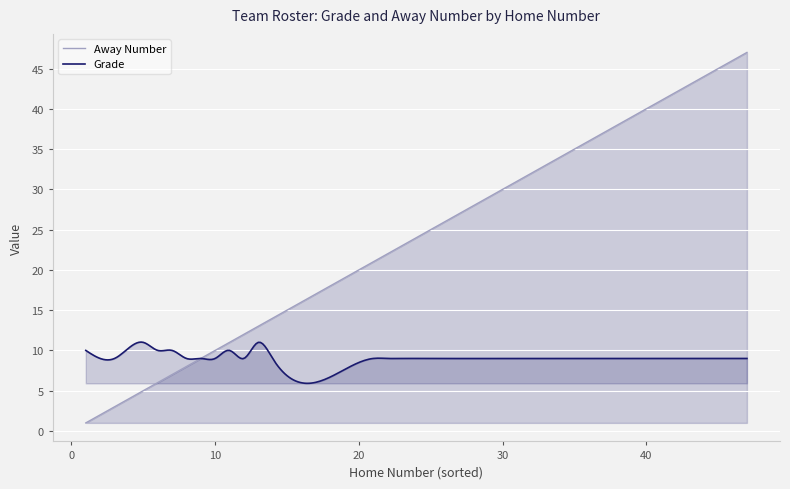

What is the greatest value displayed?

47.0